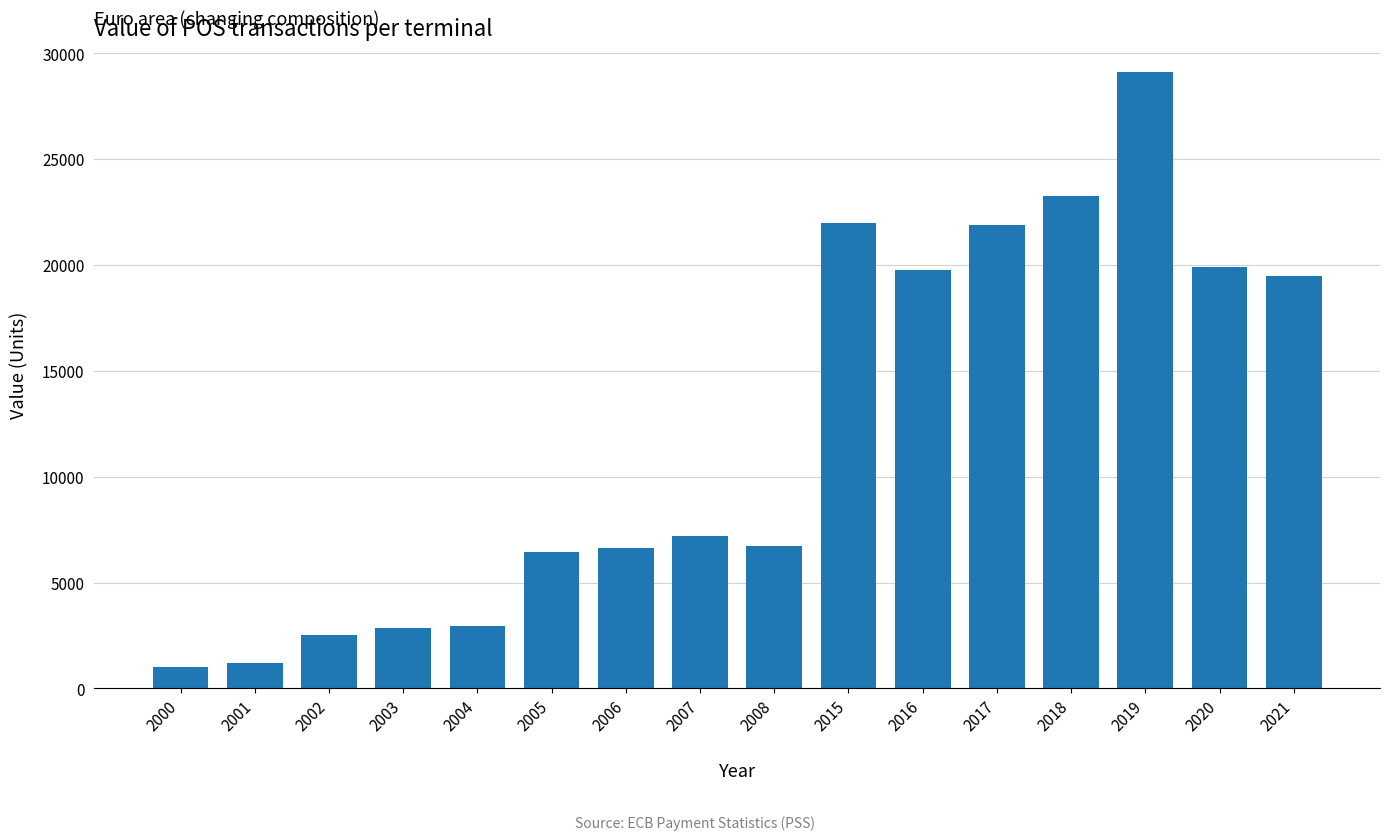

True or false: the data shows 2941.4 at 2004.

True